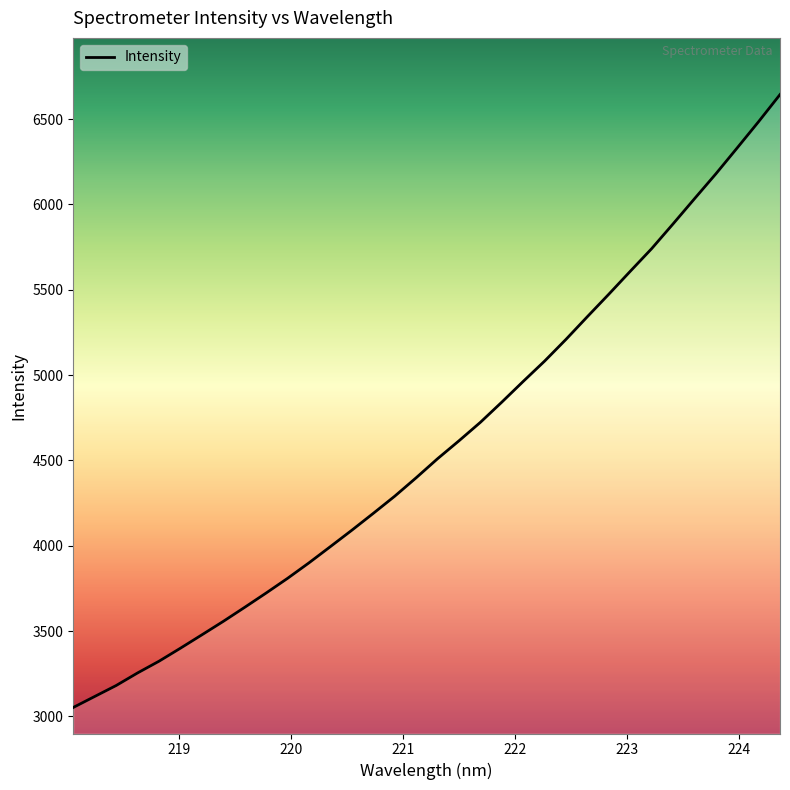

What is the greatest value displayed?

6643.7